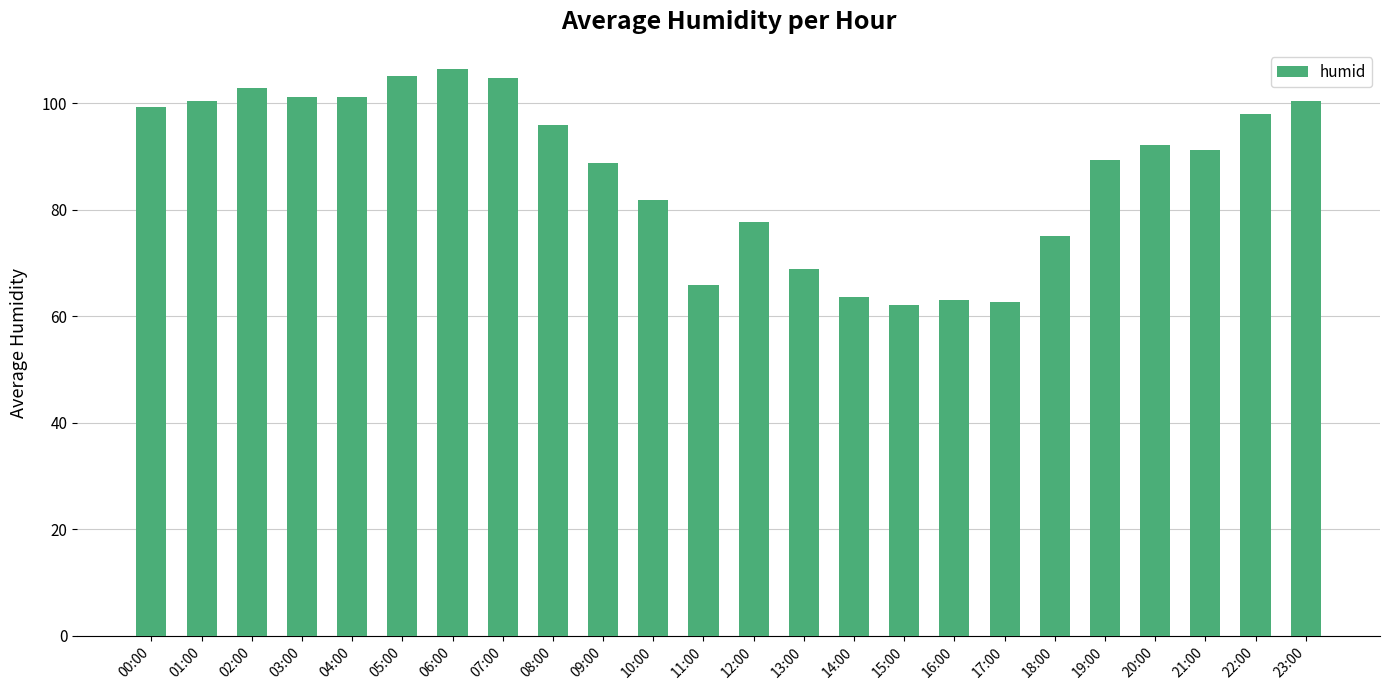

At which label is the value closest to 84?

10:00